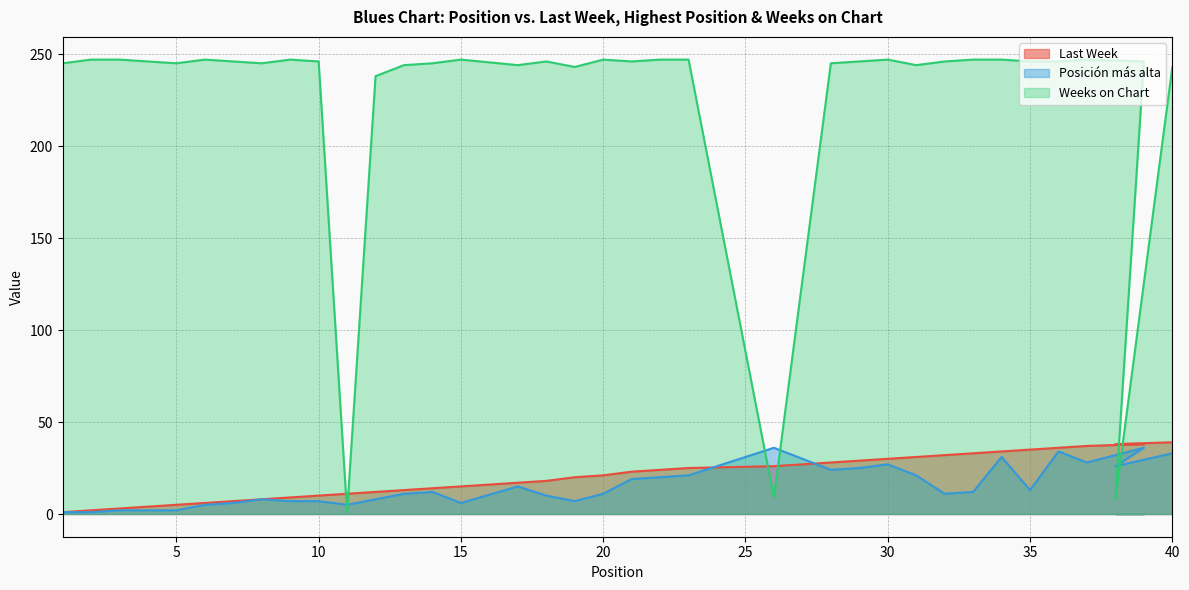

What is the greatest value displayed?

247